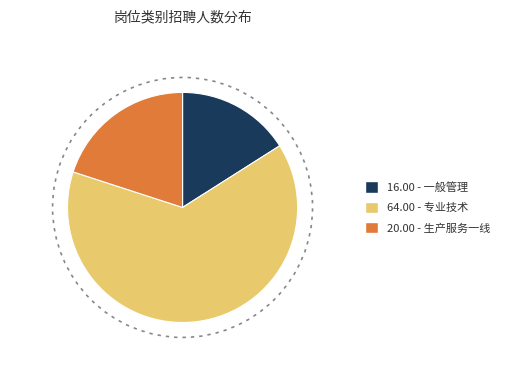

How many segments does this pie chart have?

3